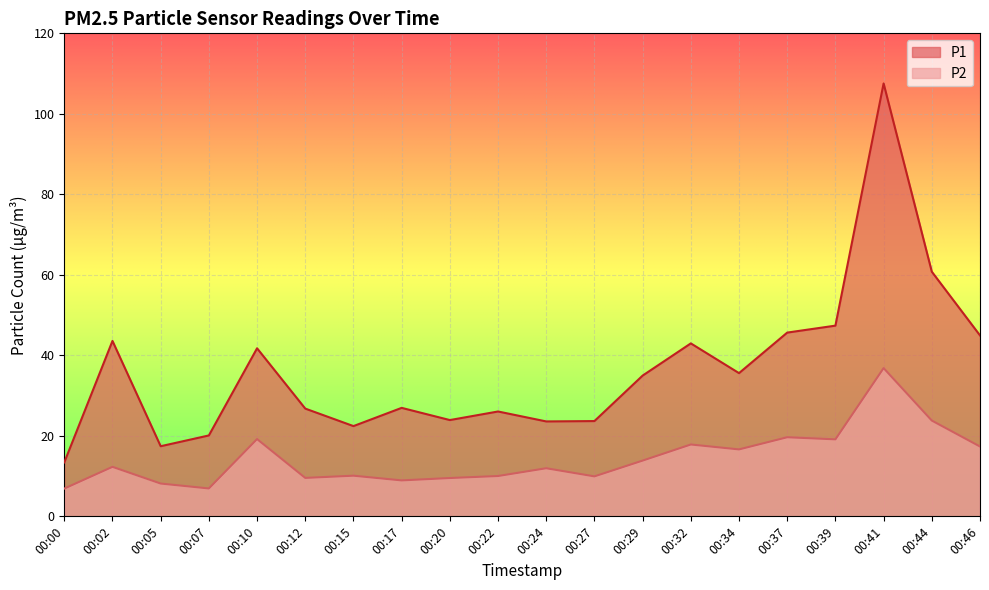

What is the highest value of the P2 series?

36.8